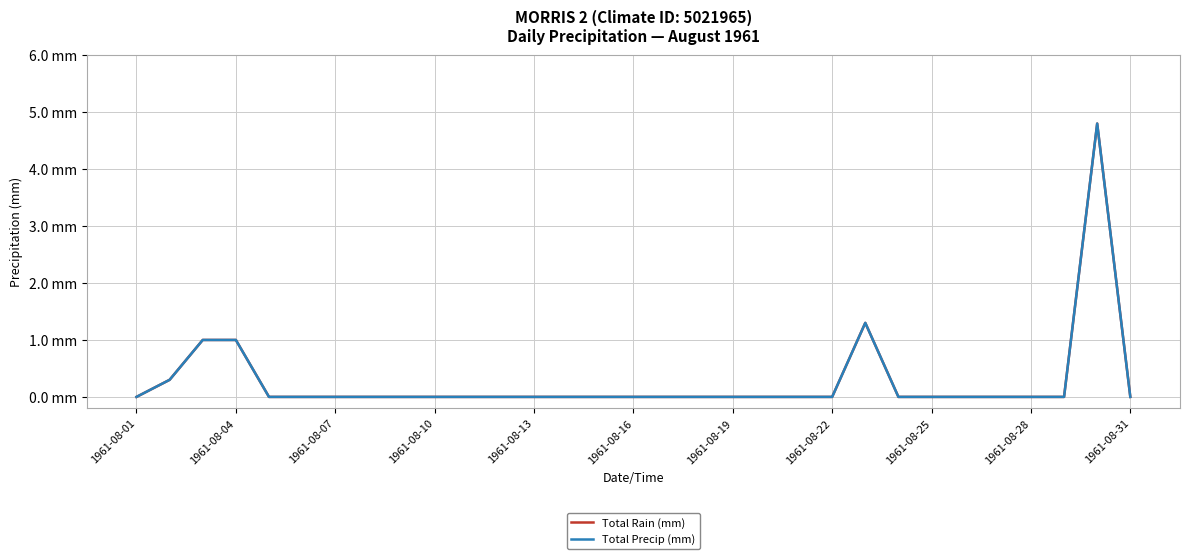

Is this an area chart (filled region under the line)?

No